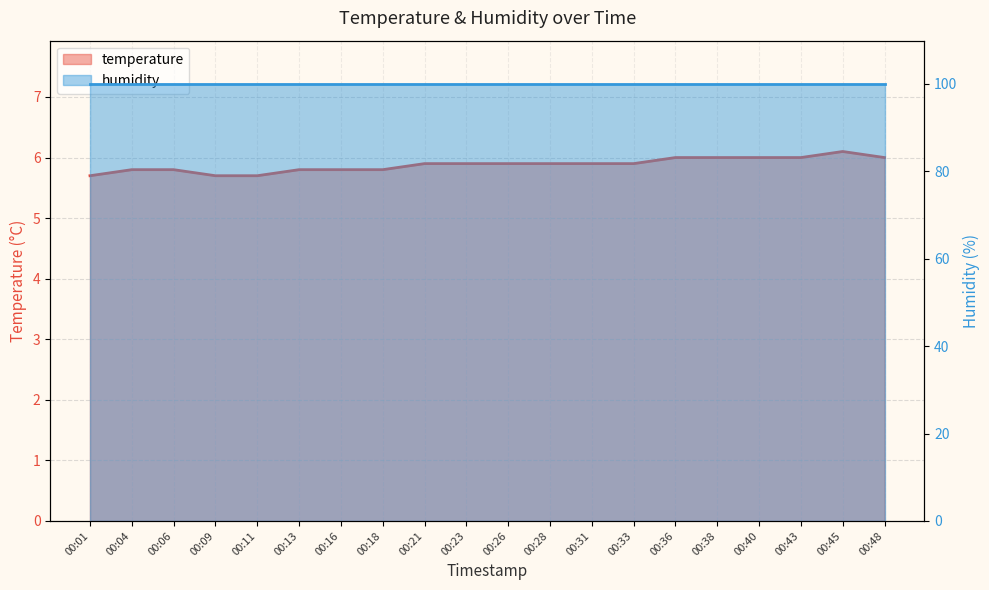

Rank the categories by value from highest to lowest.

00:45, 00:36, 00:38, 00:40, 00:43, 00:48, 00:21, 00:23, 00:26, 00:28, 00:31, 00:33, 00:04, 00:06, 00:13, 00:16, 00:18, 00:01, 00:09, 00:11